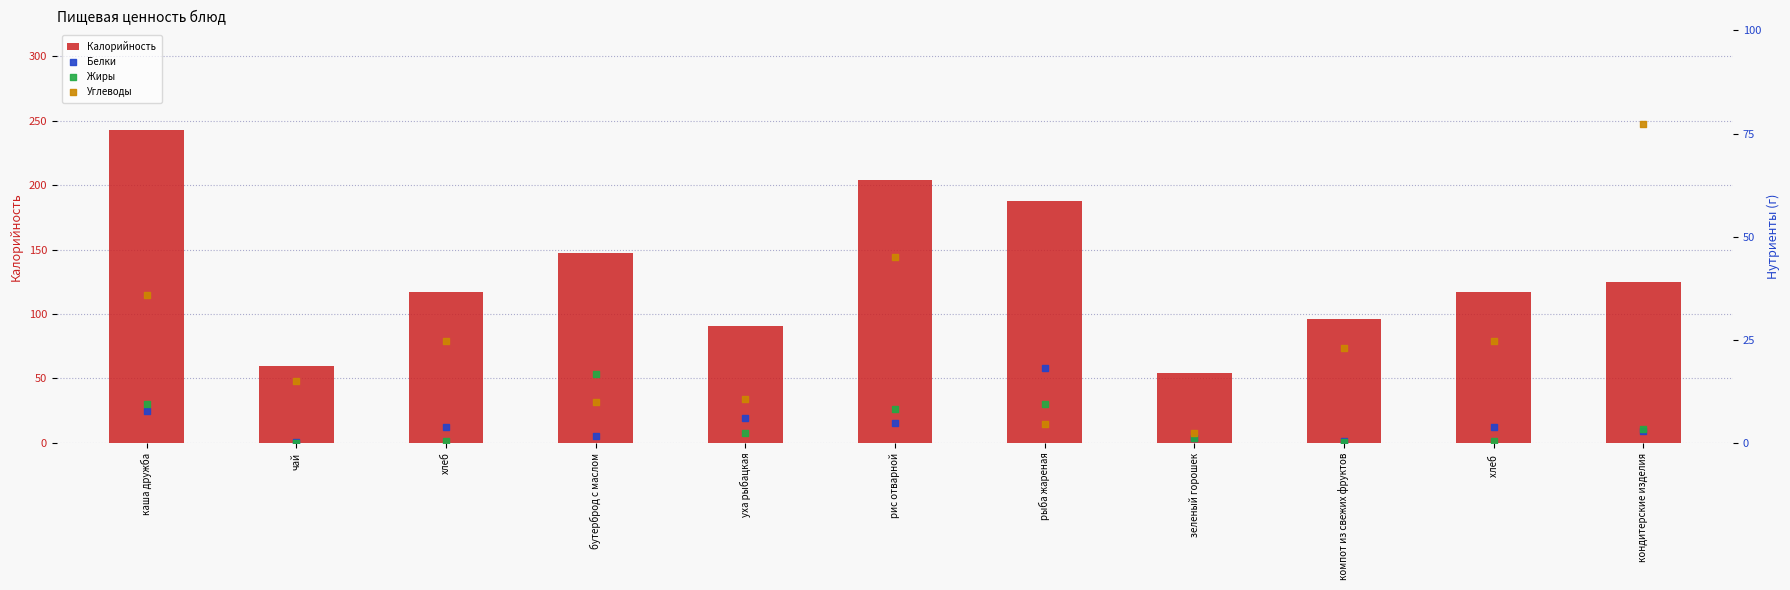

At which category is the sum across all series the highest?

каша дружба